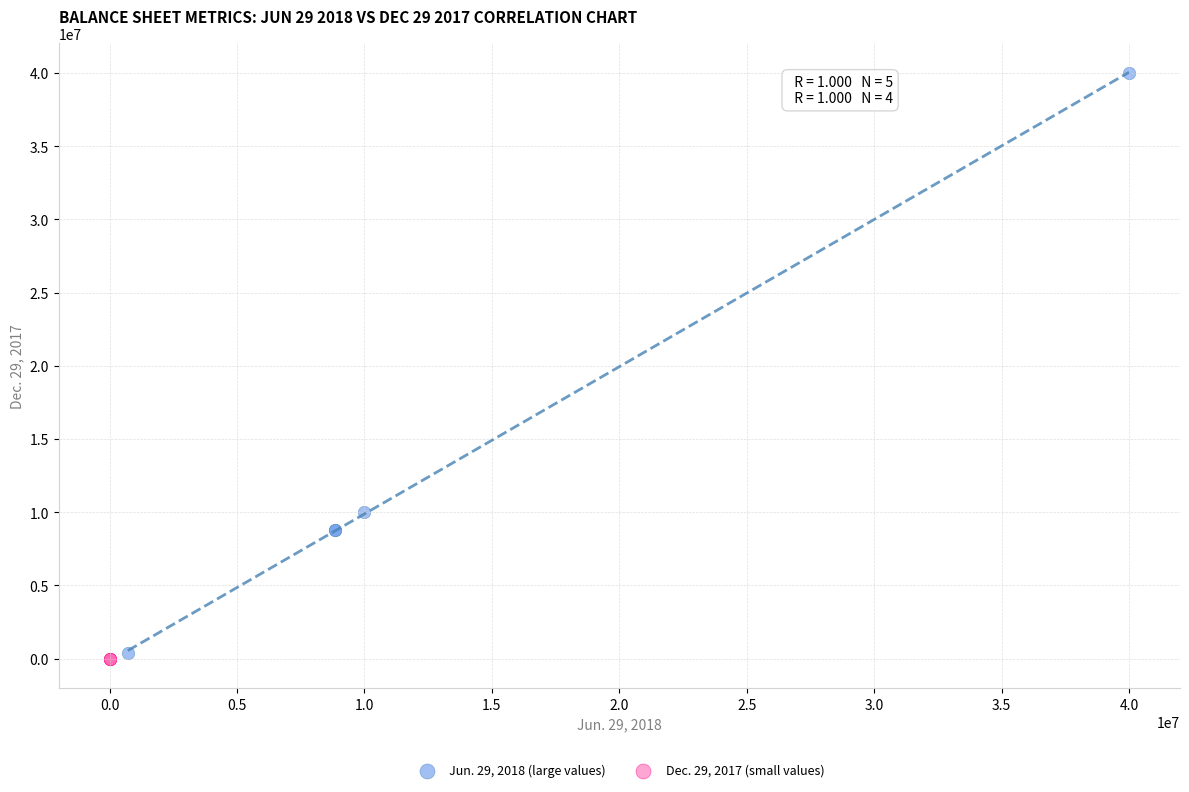

What are all the series names shown in the legend?

Jun. 29, 2018 (large values), Dec. 29, 2017 (small values)